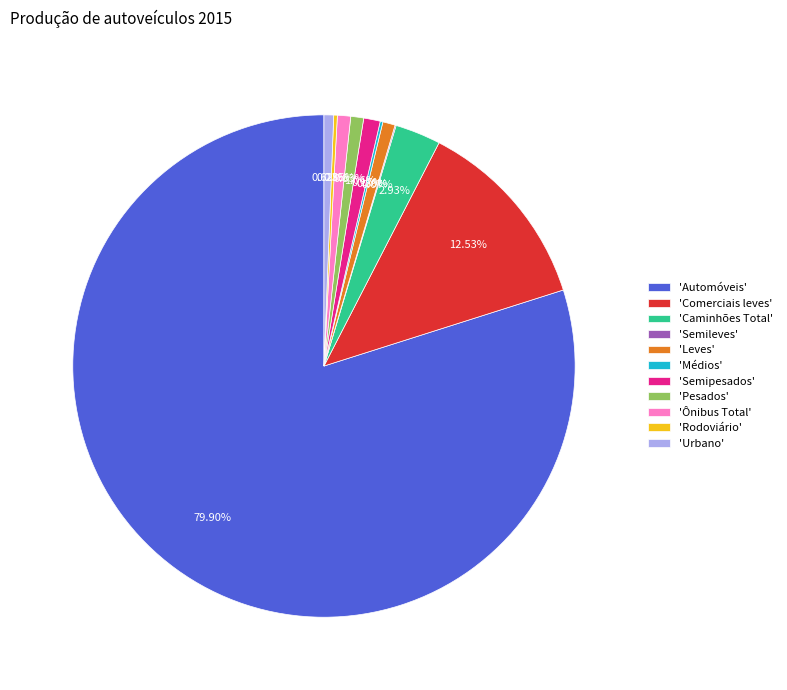

Combined, do 'Automóveis' and 'Leves' account for over 50%?

Yes